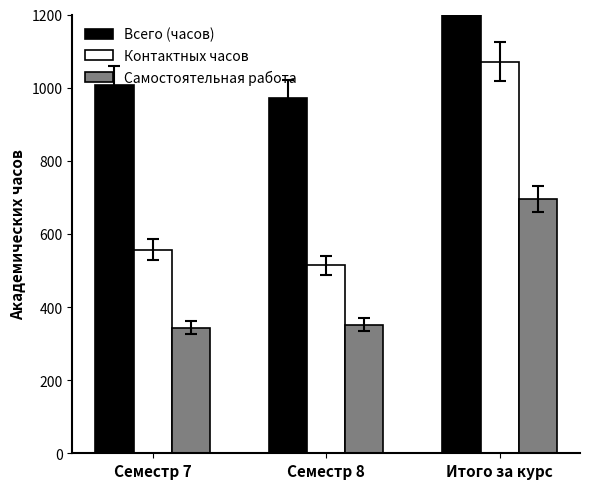

The Контактных часов series shows 879.6 at Семестр 7. True or false?

False